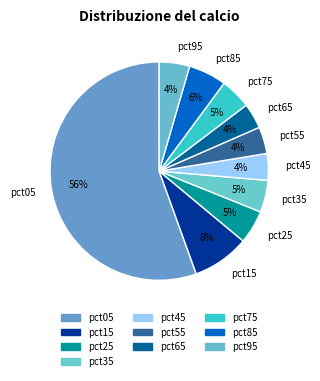

True or false: pct15 accounts for 8% of the total.

True